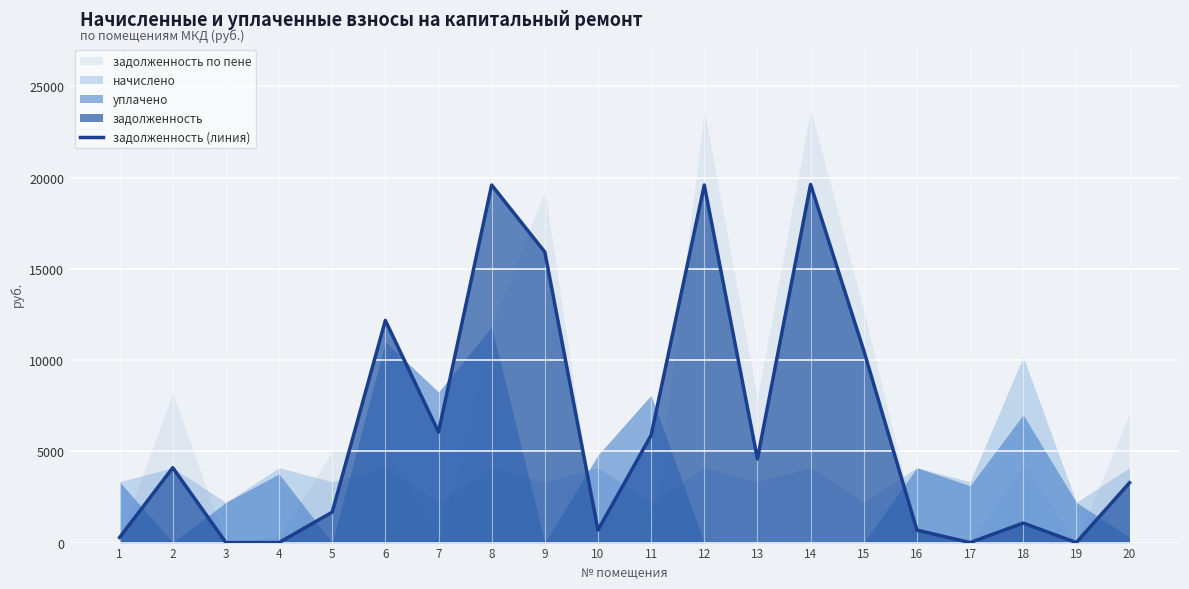

List the labels in order of value, smallest first.

4, 17, 19, 3, 1, 16, 10, 18, 5, 20, 2, 13, 11, 7, 15, 6, 9, 8, 12, 14